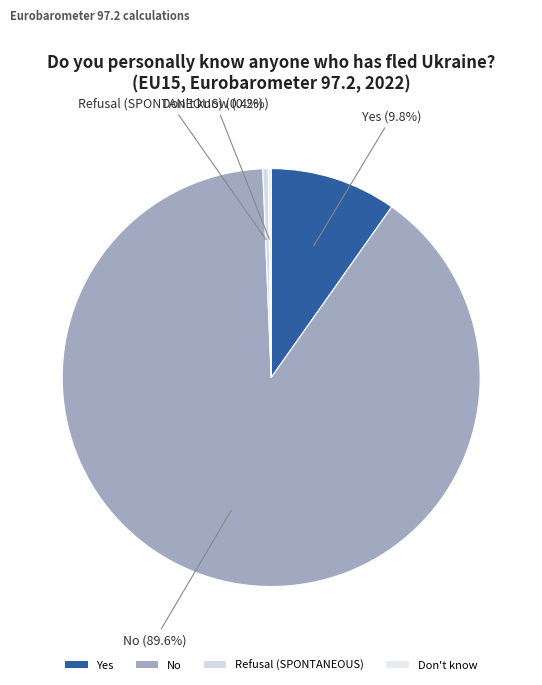

To the nearest percent, what is the average slice percentage?

25%